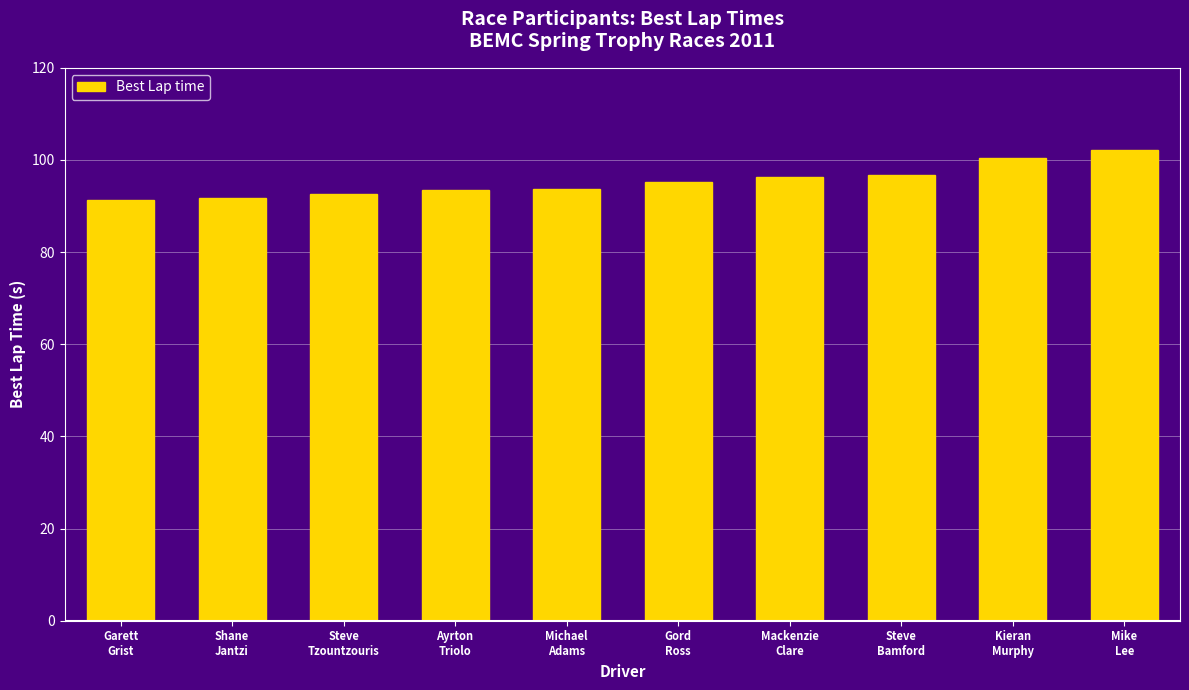

What is the difference between the second highest and second lowest values?

8.8